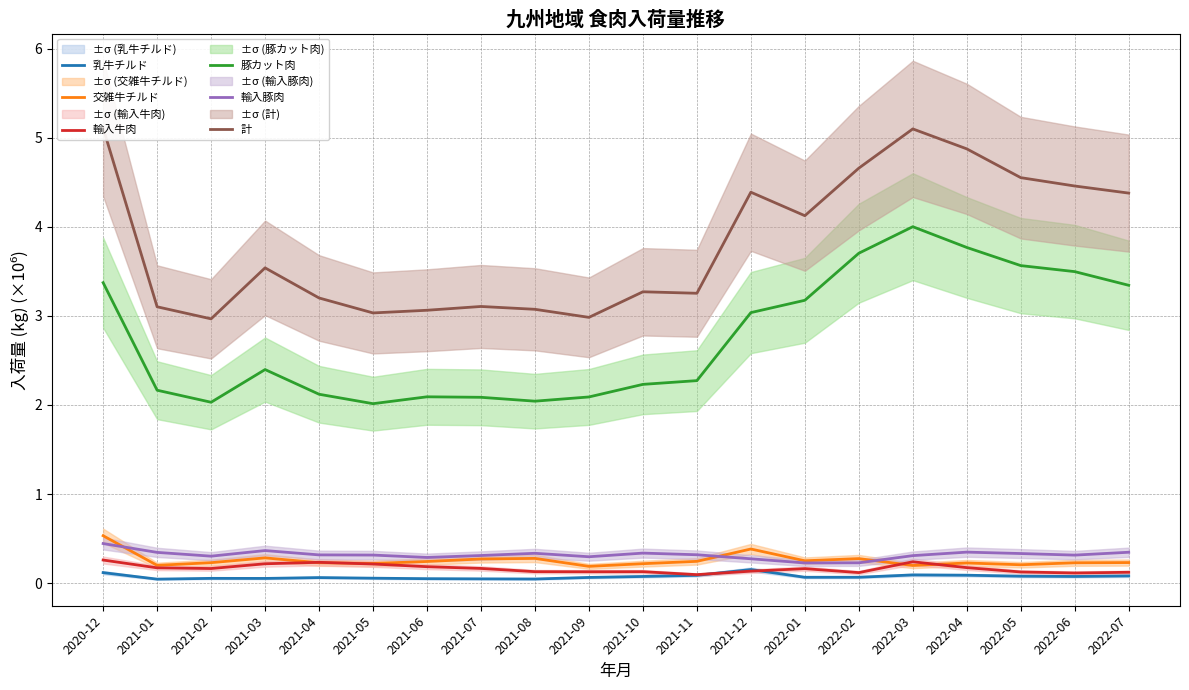

What is the sum of the 交雑牛チルド values at 2022-06 and 2022-04?

0.5